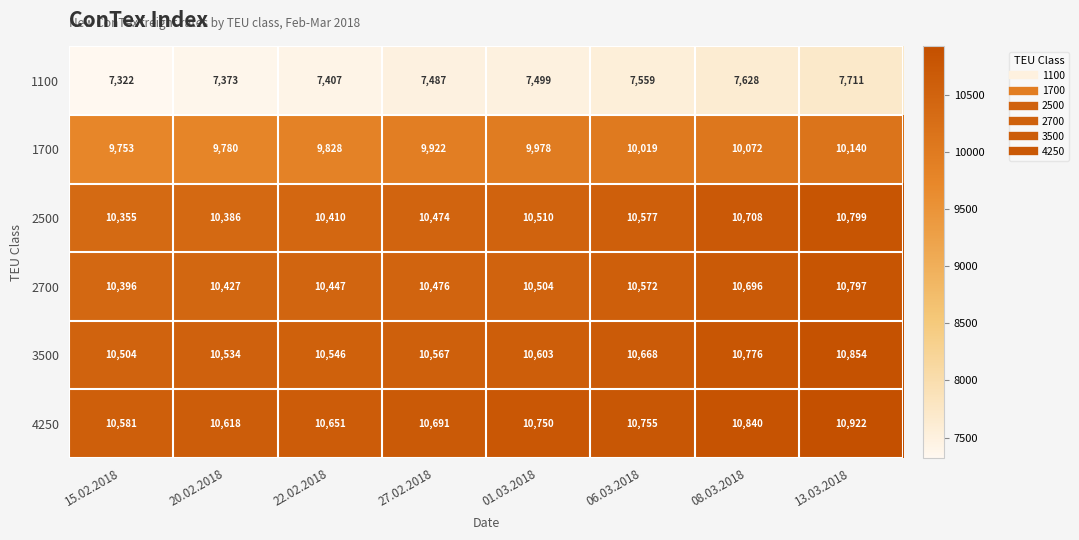

What is the approximate value of 2500 at 08.03.2018?

10708